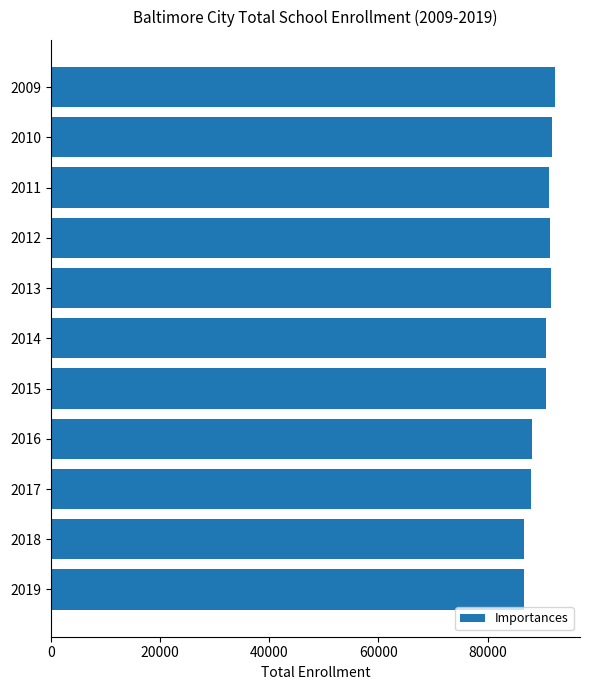

Does the chart contain any negative values?

No